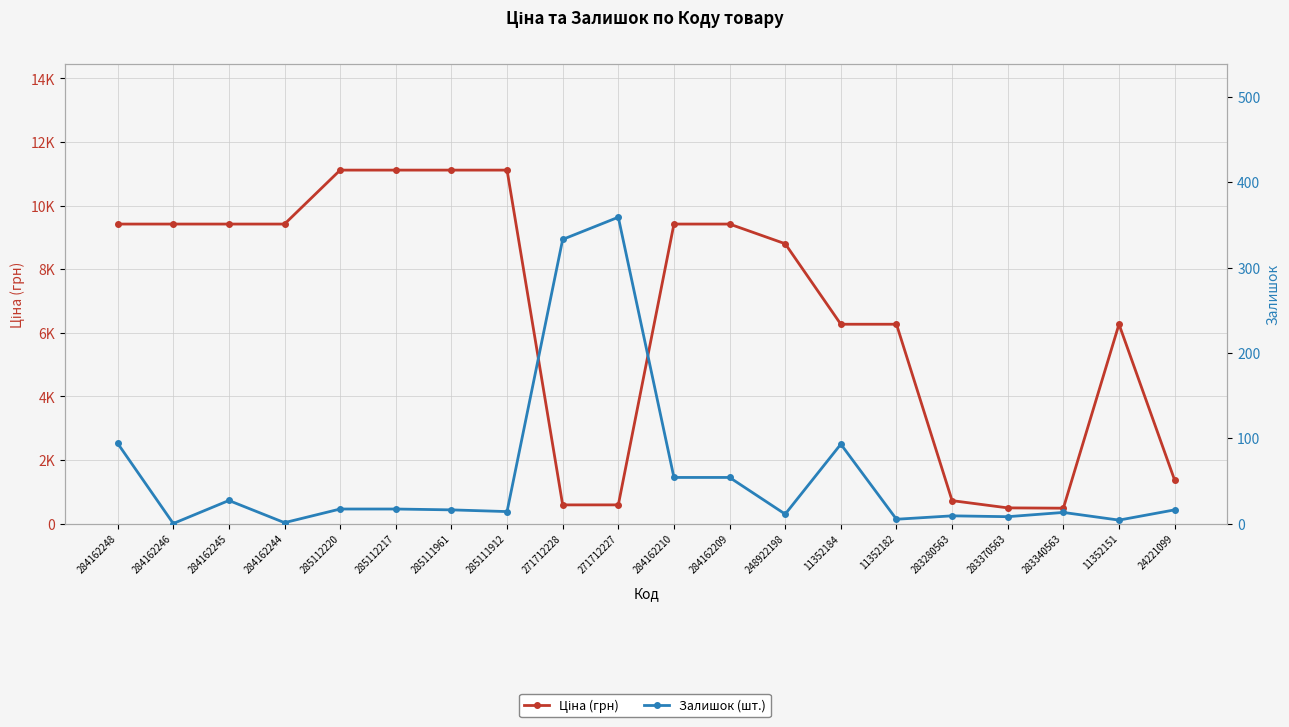

What position from the left is 283340563?

18